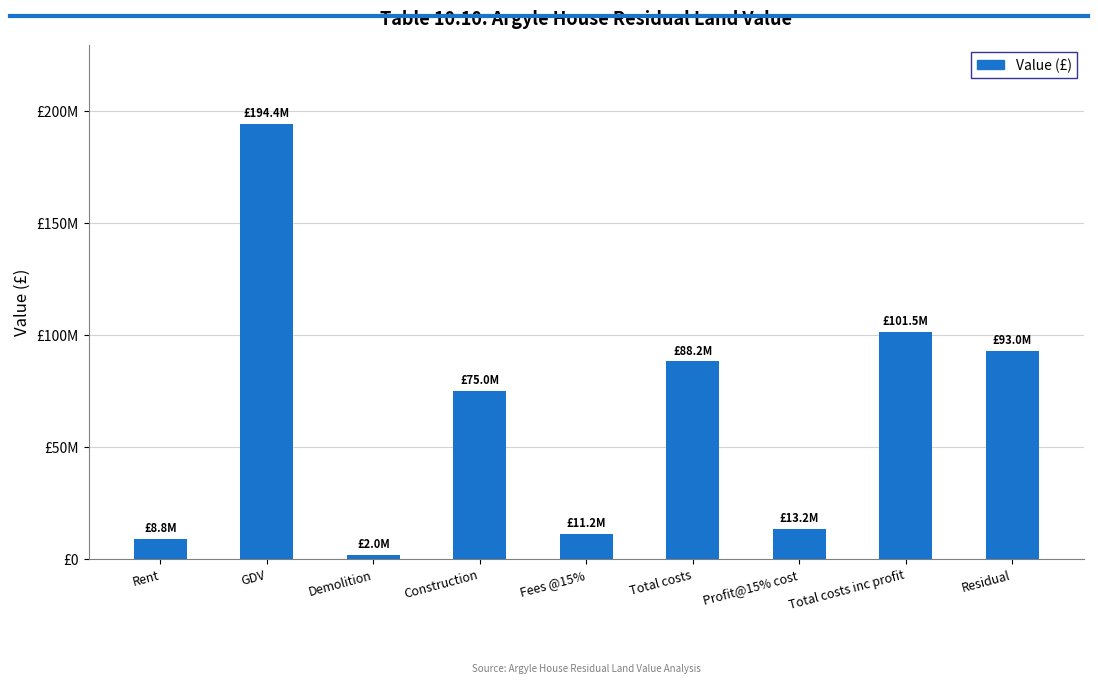

Are the bars grouped side by side (vs. stacked)?

No